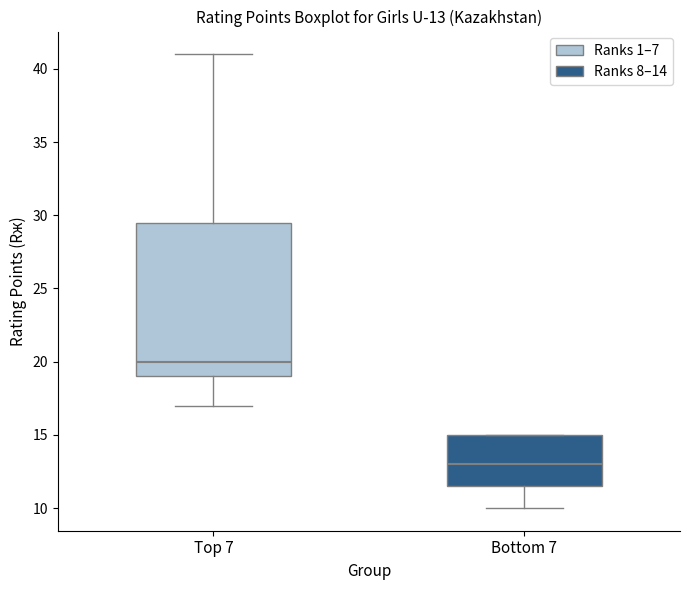

Comparing the boxes themselves (not the whiskers), which one is the tallest?

Top 7